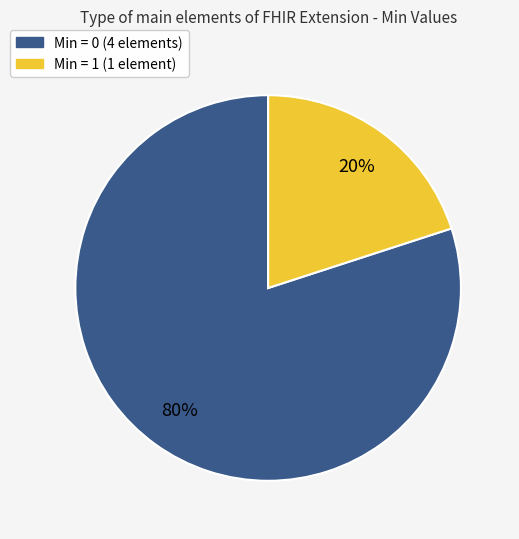

Count the number of slices in the pie.

2